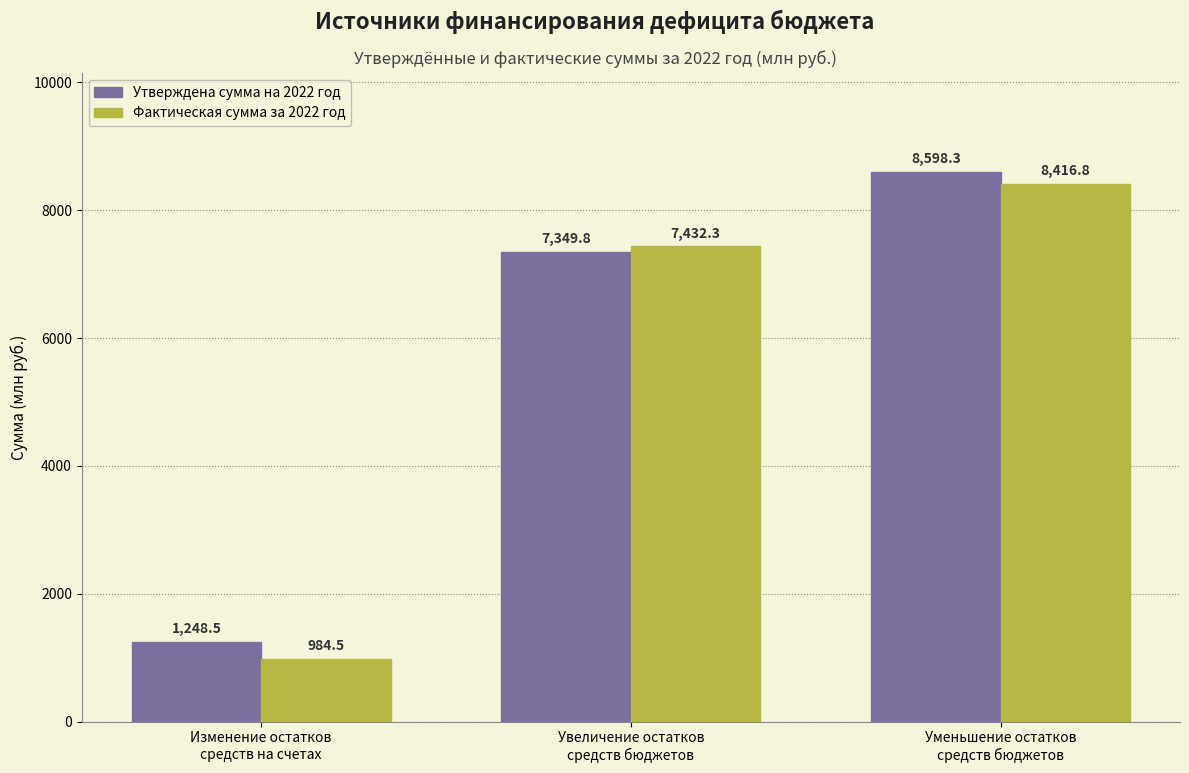

What is the average value of the Фактическая сумма за 2022 год series?

5611.2